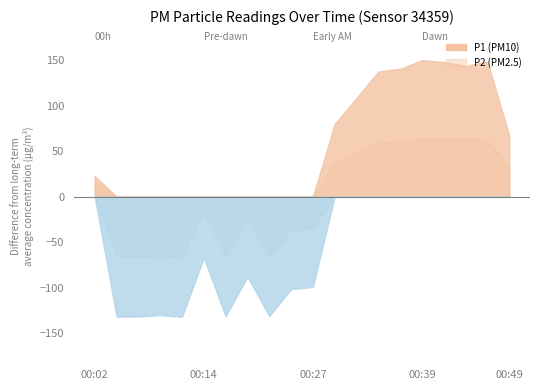

Where is the first local minimum for P1?

00:07